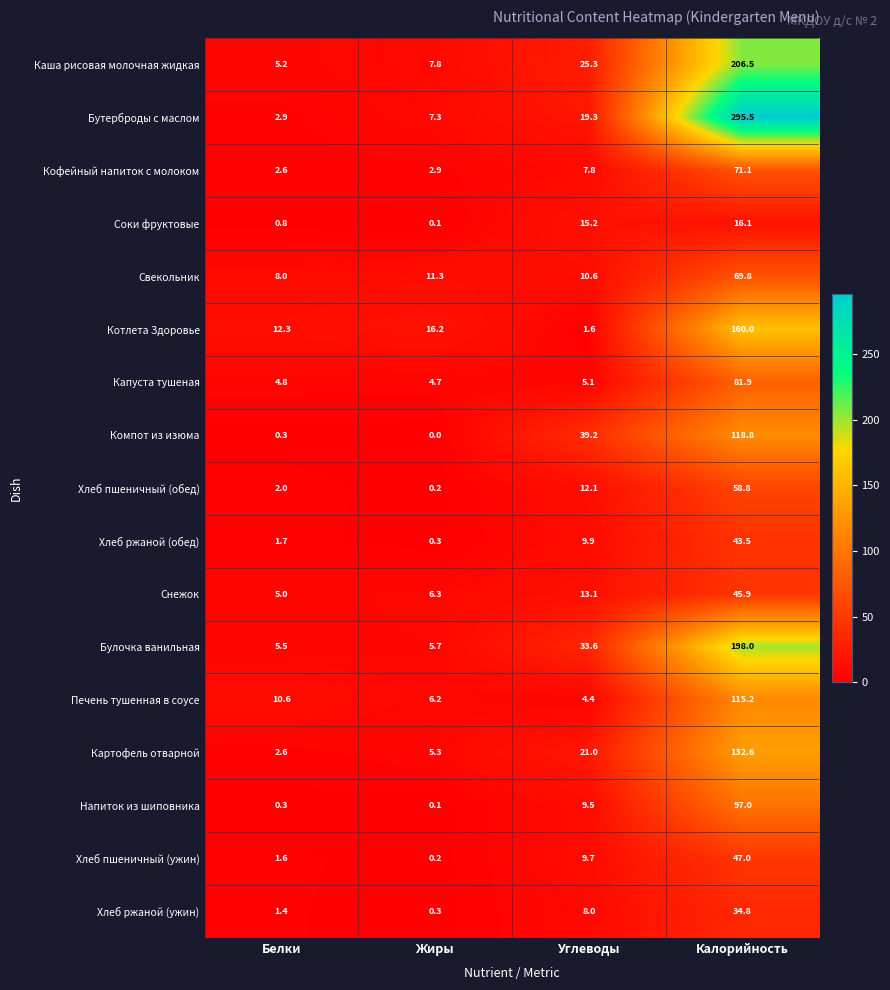

Count the number of categories in the chart.

4